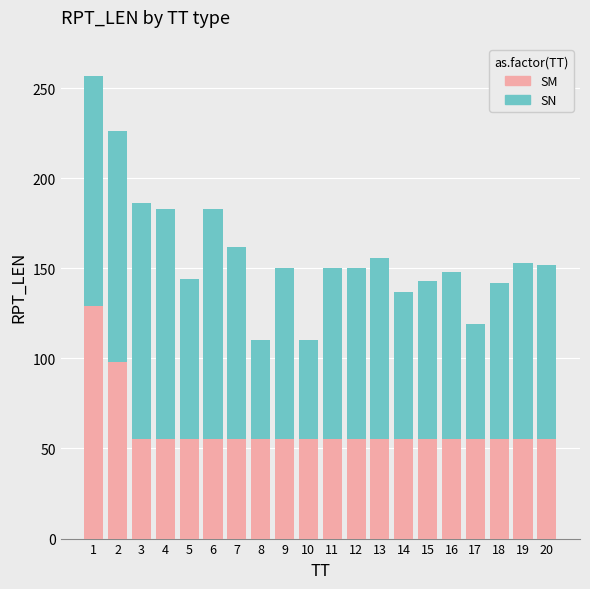

What is the difference between the maximum and second lowest values in the SM series?

74